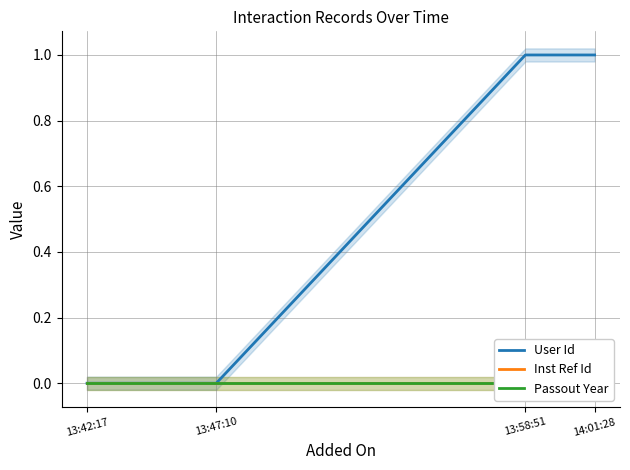

Which label corresponds to the smallest value in the chart?

13:42:17